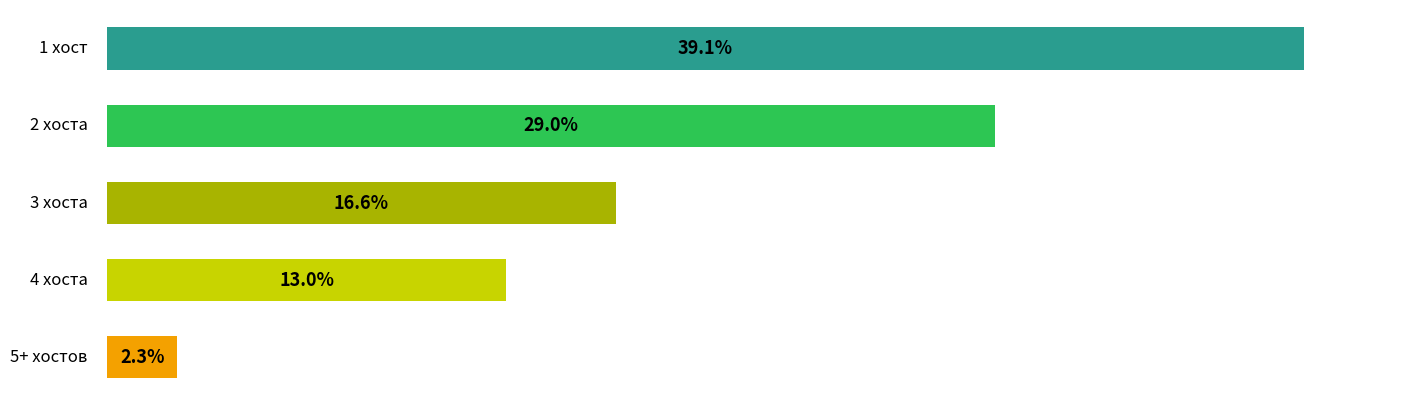

How many bars are there in total?

5